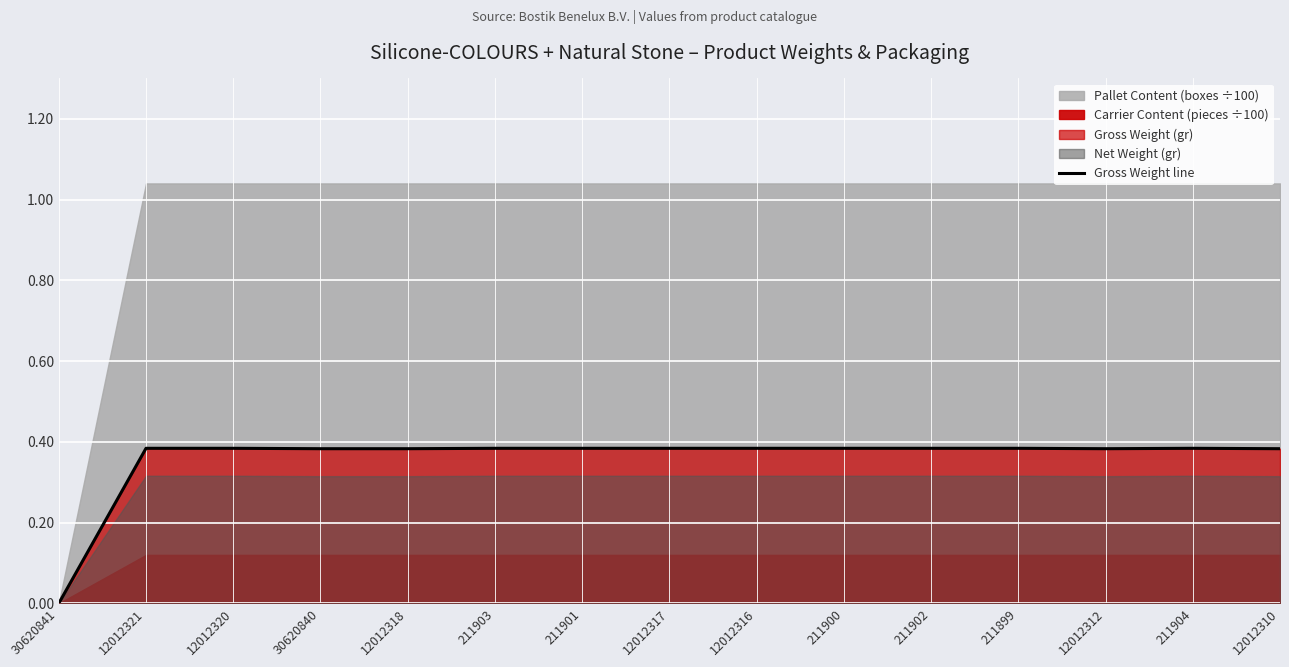

Which category has the lowest value across all series?

30620841